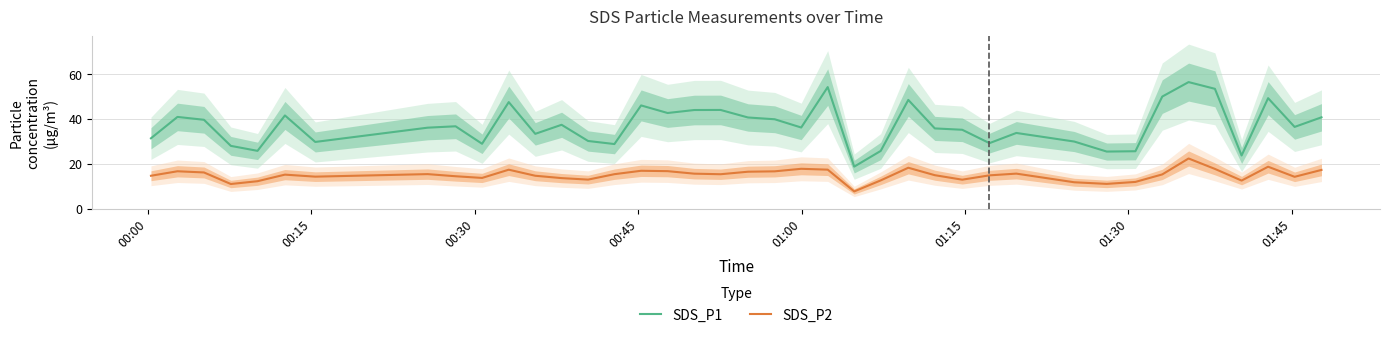

What is the minimum value for SDS_P1?

18.8